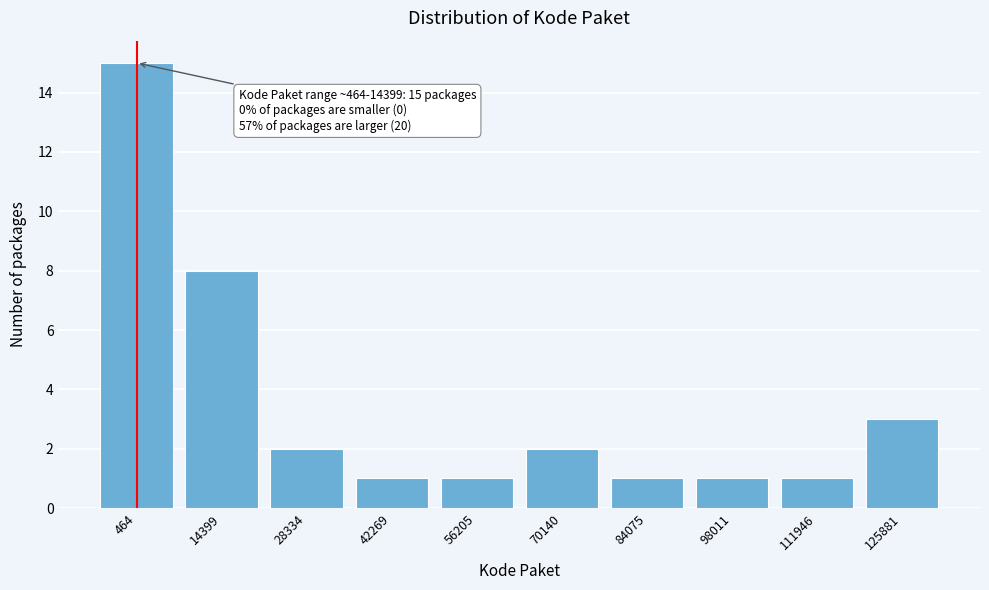

Reading left to right, what are all the values shown in this chart?

15	8	2	1	1	2	1	1	1	3